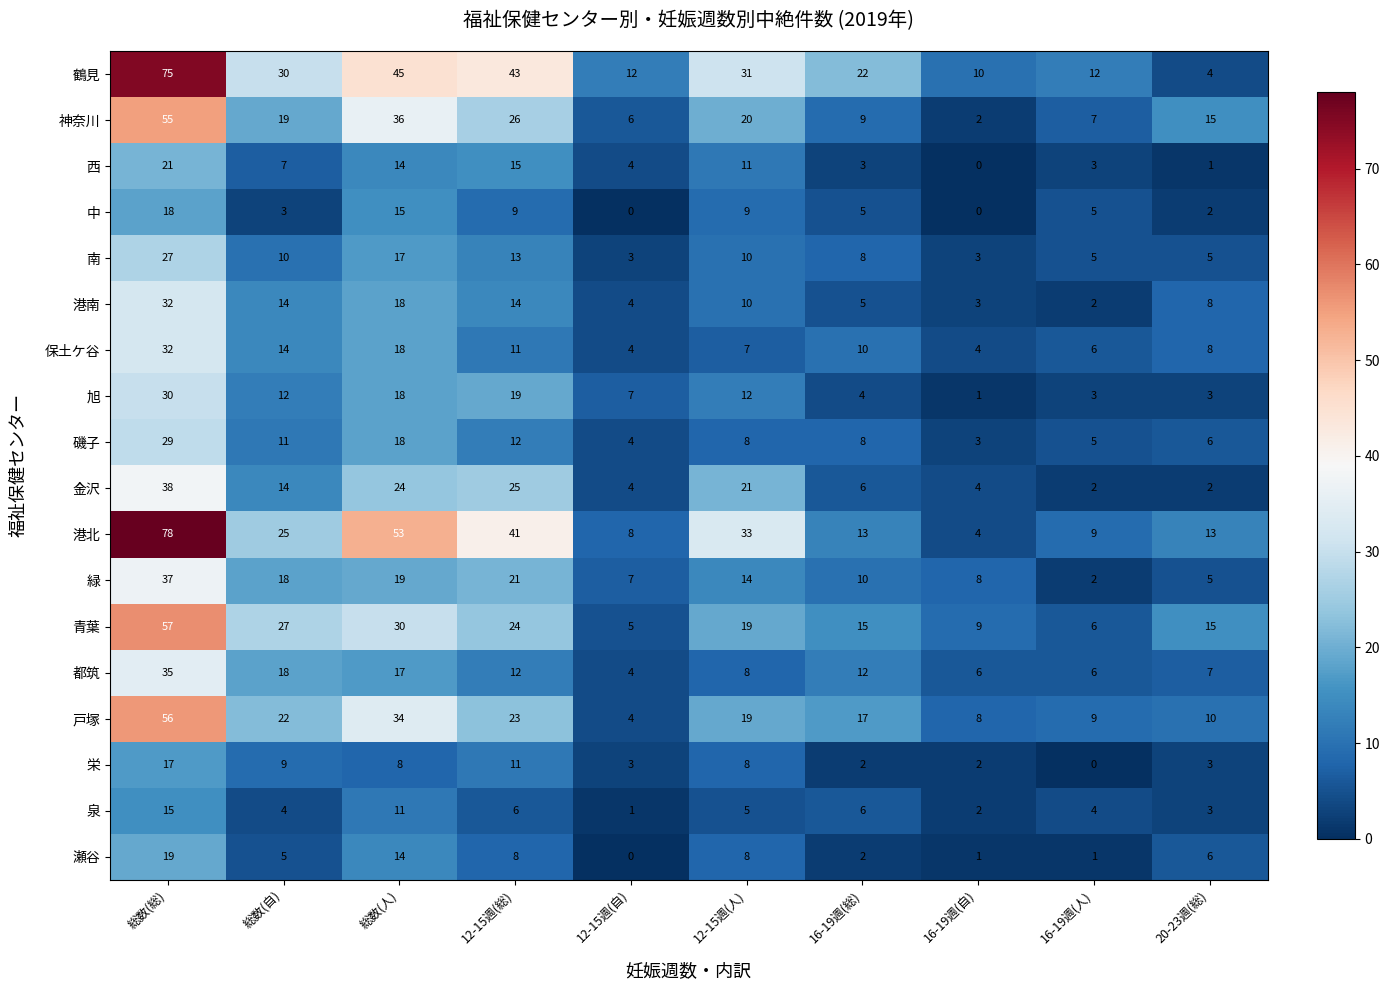

What is the maximum value shown in the chart?

78